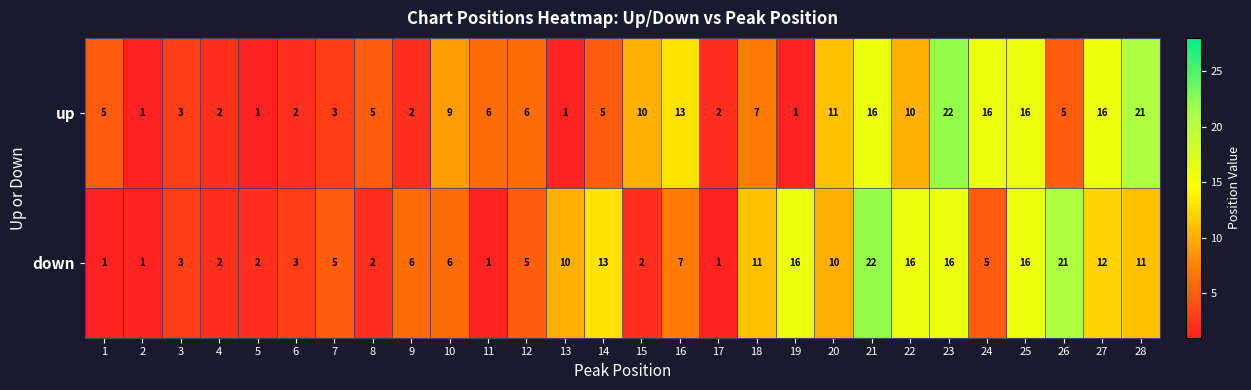

True or false: down has a value of 16 at 25.

True